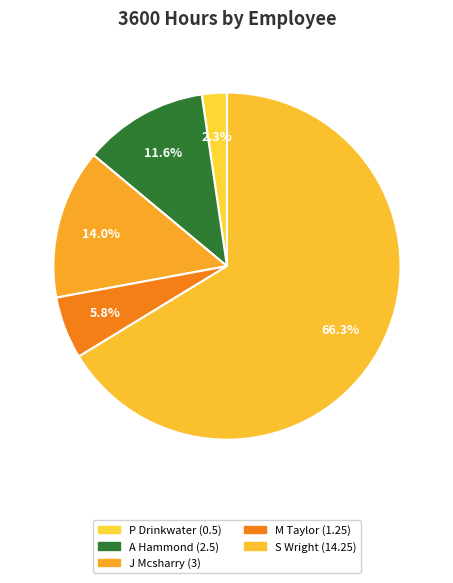

Count the number of slices in the pie.

5